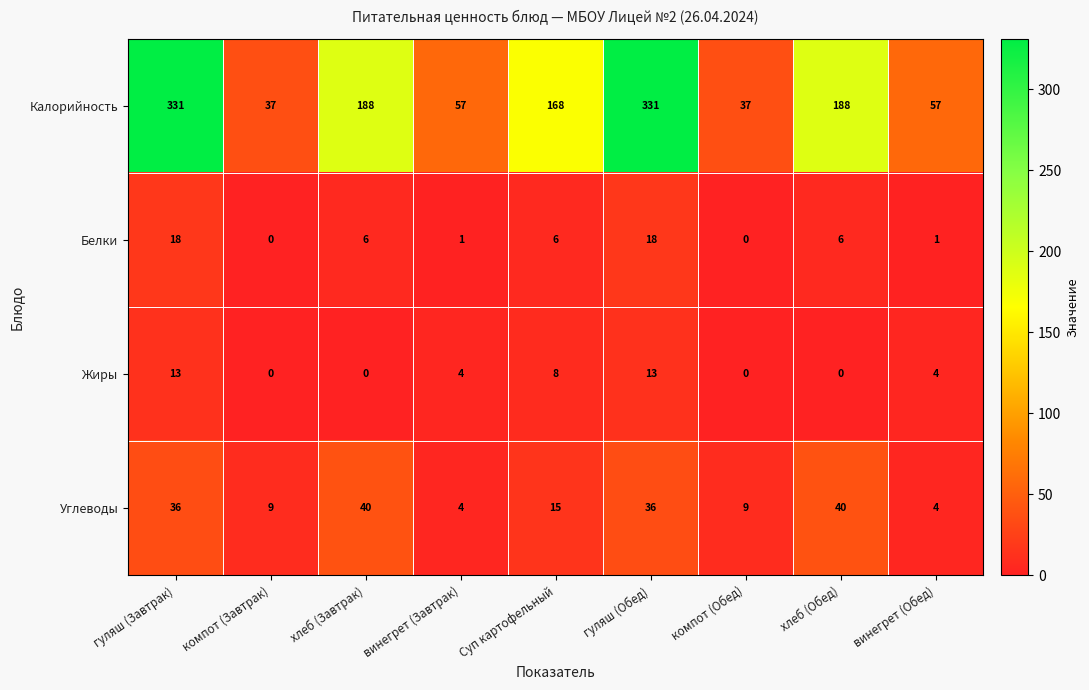

Rank the series by their maximum value, from lowest to highest.

Жиры, Белки, Углеводы, Калорийность